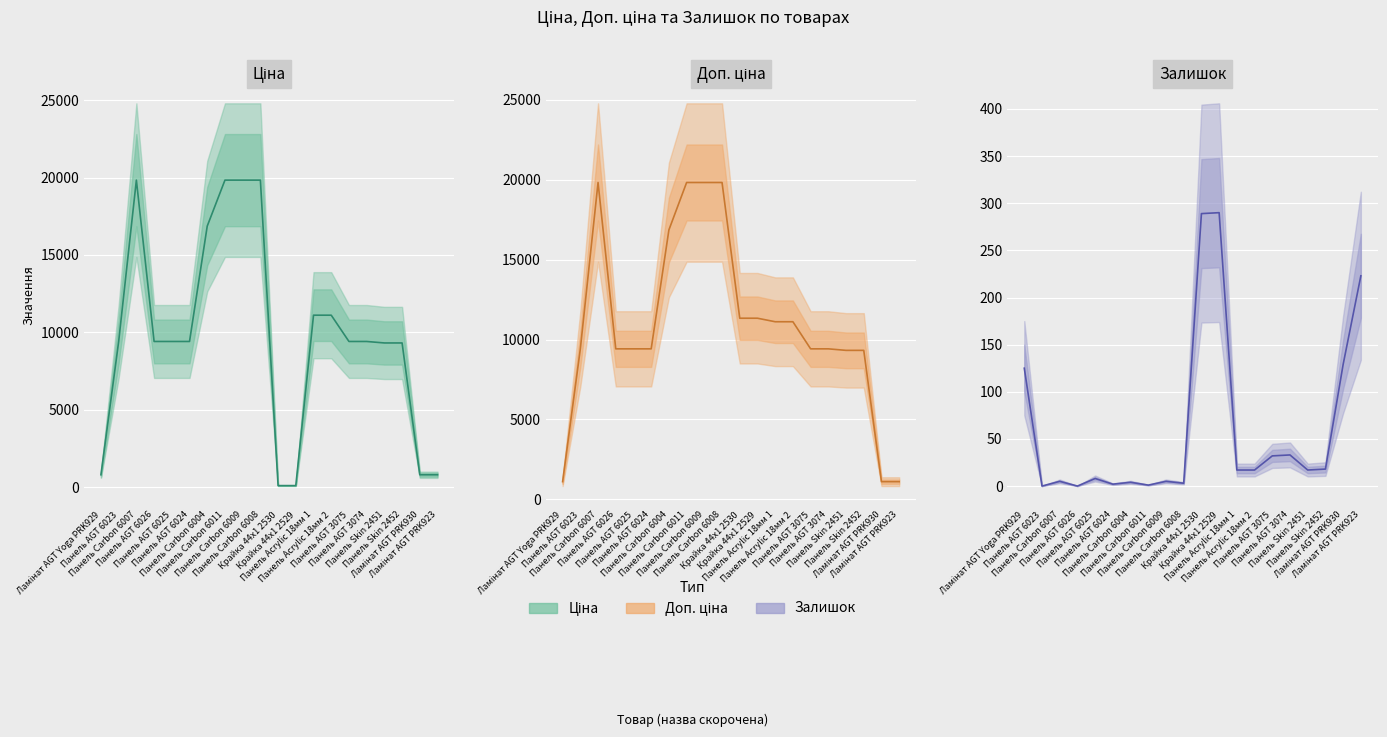

True or false: Залишок and Доп. ціна cross at least once.

False